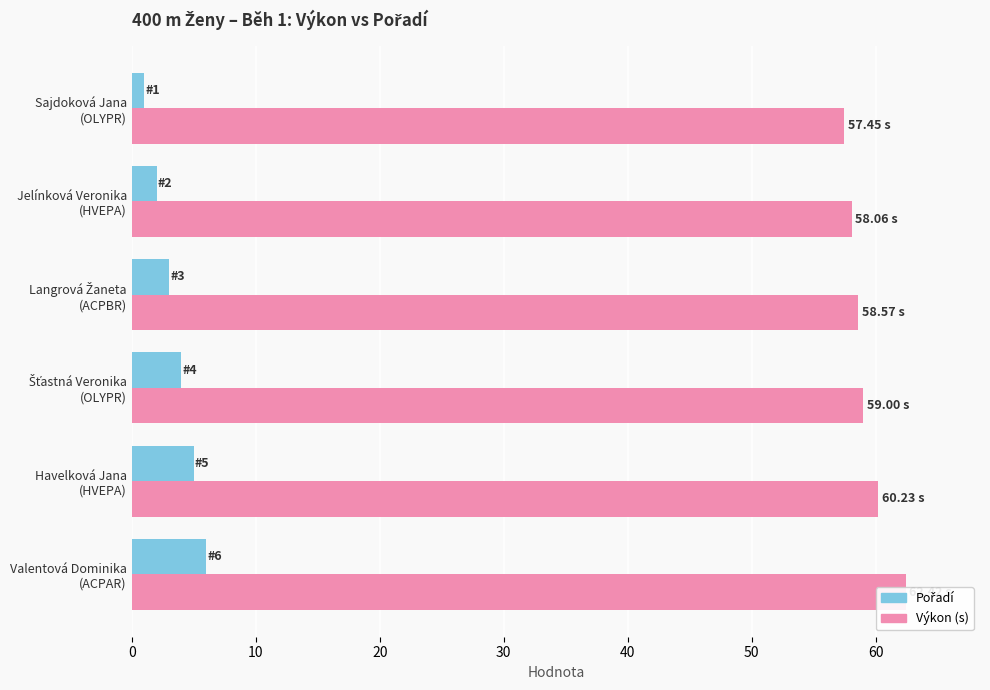

What are all the series names shown in the legend?

Výkon (s), Pořadí